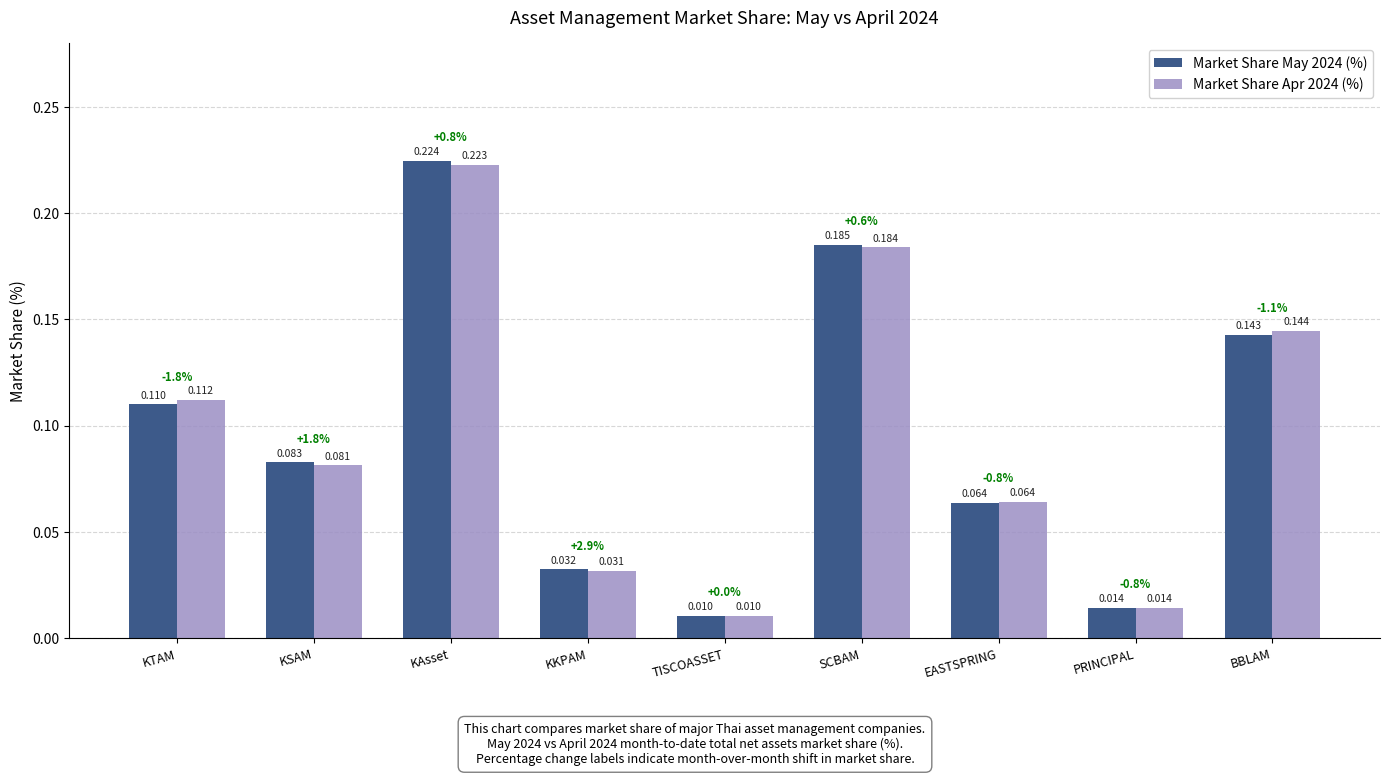

Which category has the lowest value across all series?

TISCOASSET